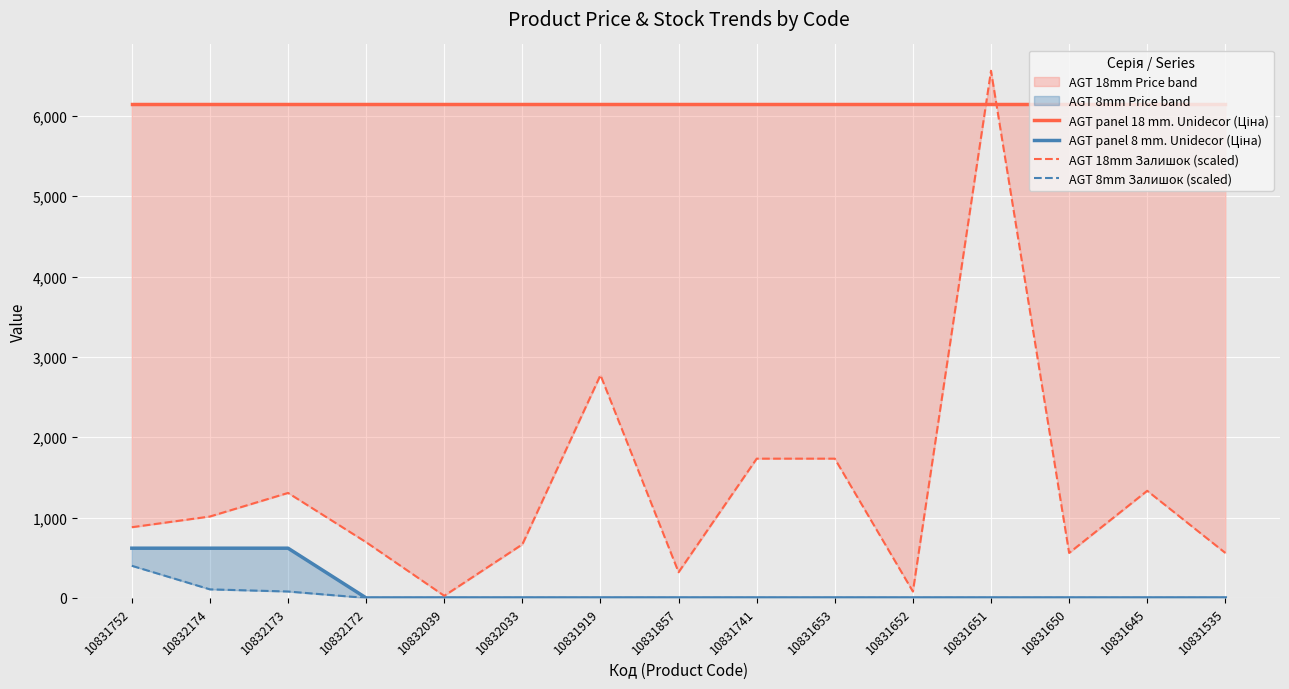

What is the label of the 8th point from the right?

10831857